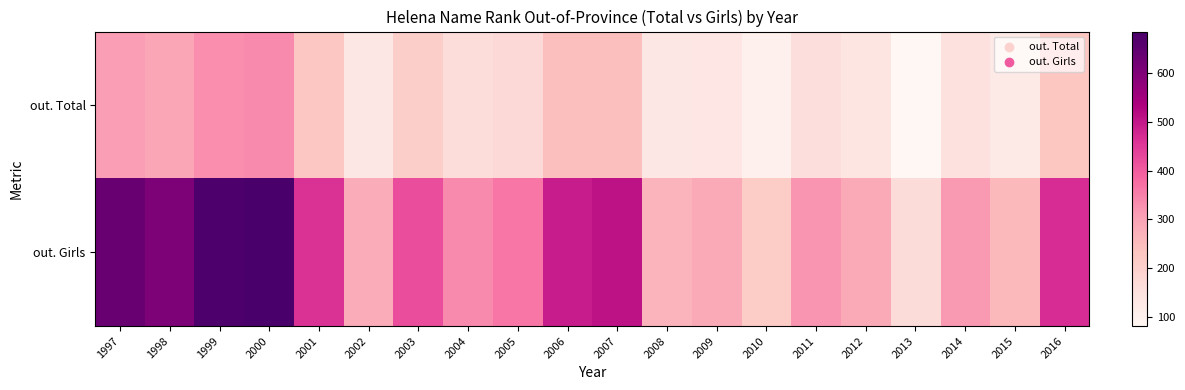

Reading right to left, list all the values displayed in this chart.

out. Total: 2016=228	2015=122	2014=152	2013=81	2012=139	2011=157	2010=103	2009=137	2008=131	2007=244	2006=242	2005=174	2004=164	2003=204	2002=132	2001=226	2000=335	1999=331	1998=293	1997=310
out. Girls: 2016=469	2015=254	2014=317	2013=168	2012=287	2011=322	2010=211	2009=287	2008=266	2007=511	2006=493	2005=363	2004=334	2003=422	2002=280	2001=462	2000=686	1999=677	1998=604	1997=636